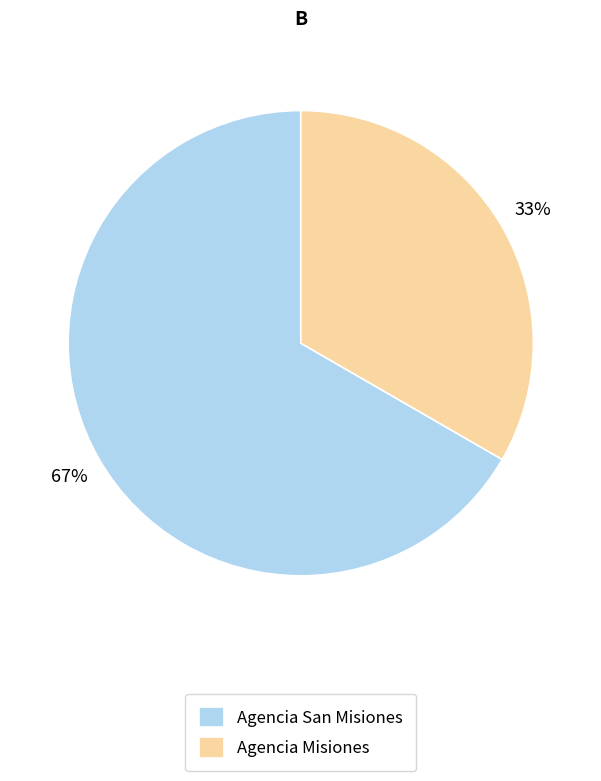

To the nearest percent, what is the combined percentage of Agencia San Misiones and Agencia Misiones?

100%